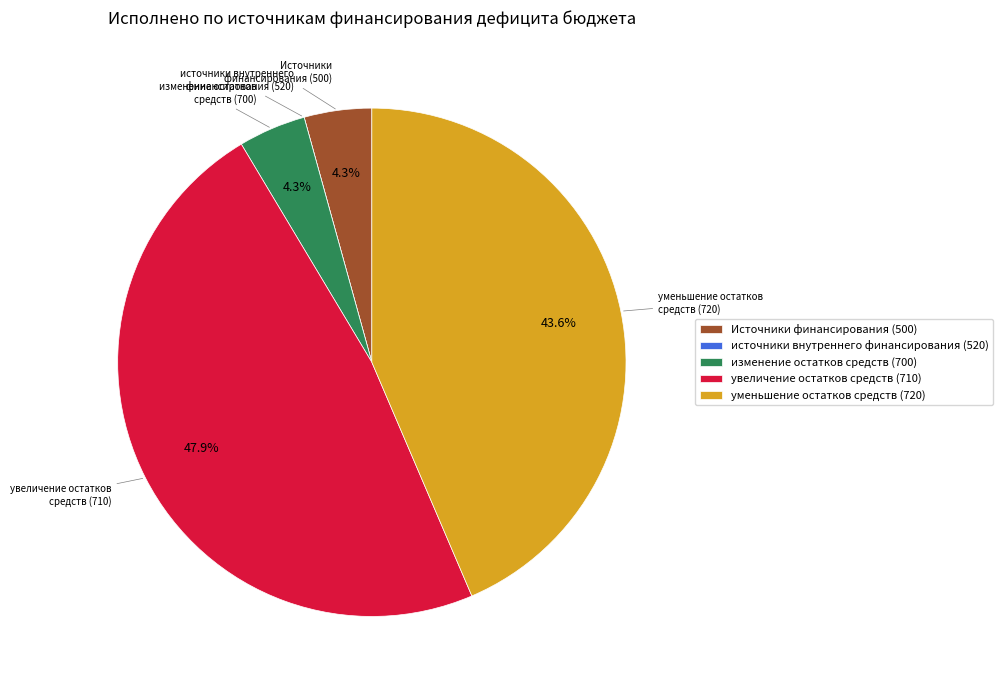

Combined, do изменение остатков средств (700) and Источники финансирования (500) account for over 50%?

No